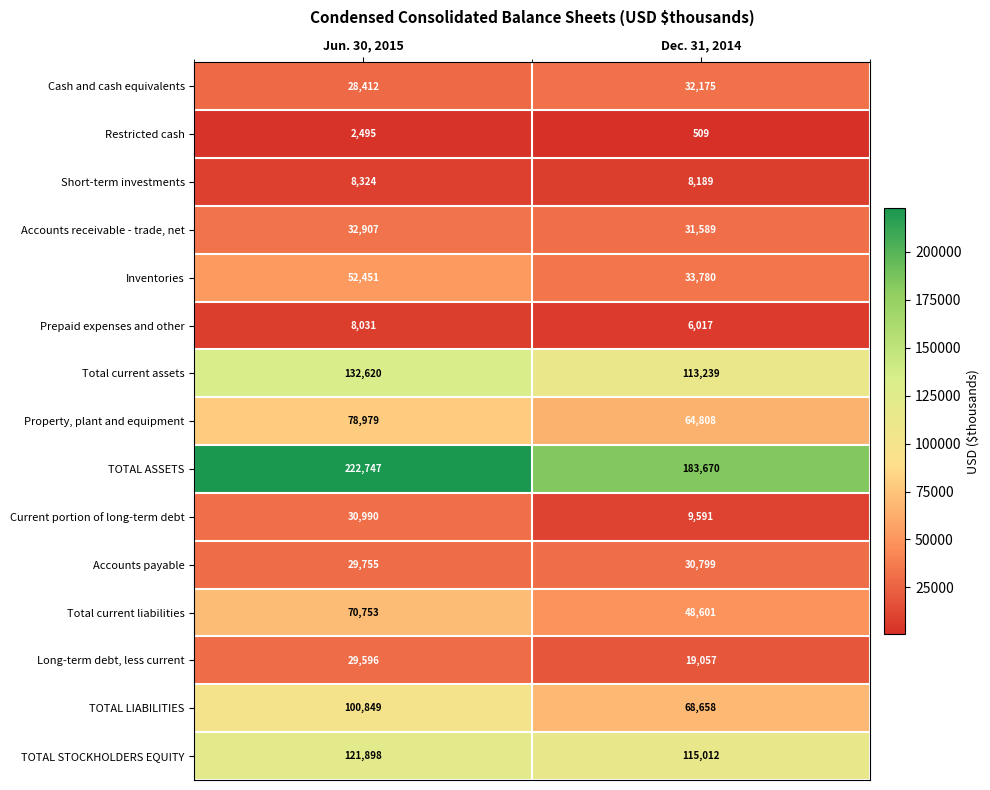

Reading right to left, what are all the values shown in this chart?

Cash and cash equivalents: 32175	28412
Restricted cash: 509	2495
Short-term investments: 8189	8324
Accounts receivable - trade, net: 31589	32907
Inventories: 33780	52451
Prepaid expenses and other: 6017	8031
Total current assets: 113239	132620
Property, plant and equipment: 64808	78979
TOTAL ASSETS: 183670	222747
Current portion of long-term debt: 9591	30990
Accounts payable: 30799	29755
Total current liabilities: 48601	70753
Long-term debt, less current: 19057	29596
TOTAL LIABILITIES: 68658	100849
TOTAL STOCKHOLDERS EQUITY: 115012	121898